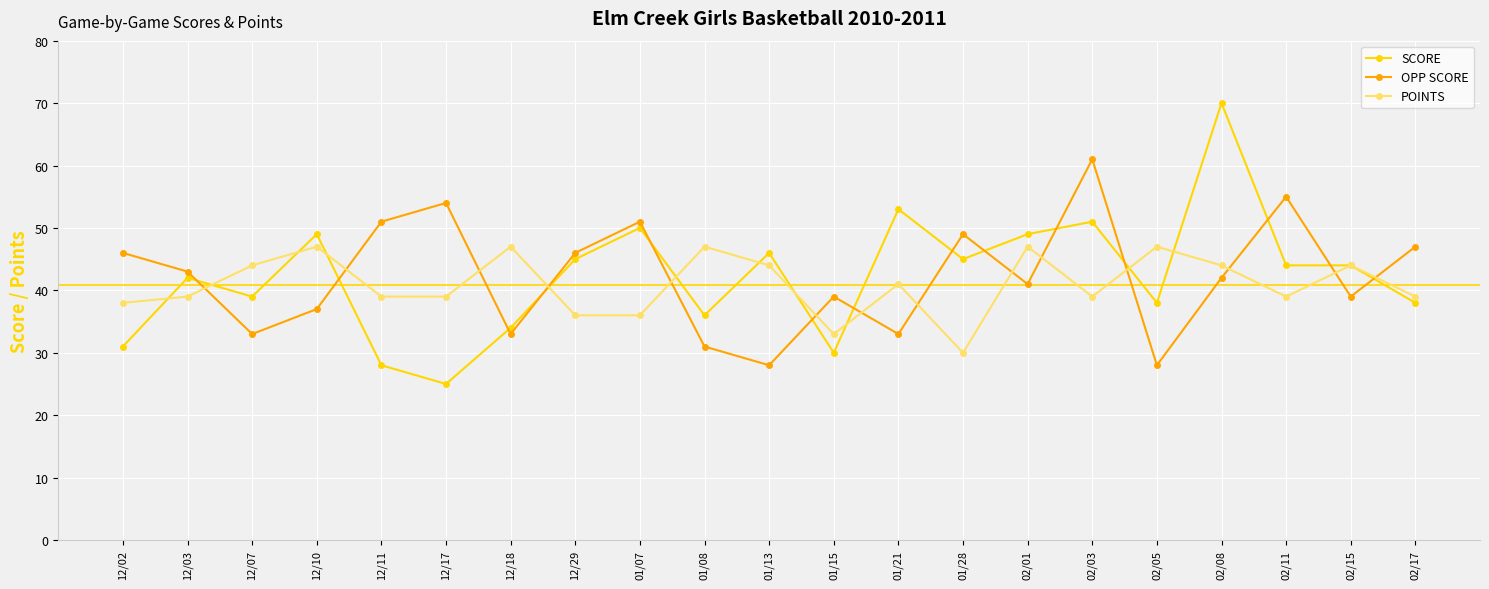

List the series in order of their peak value, highest first.

SCORE, OPP SCORE, POINTS